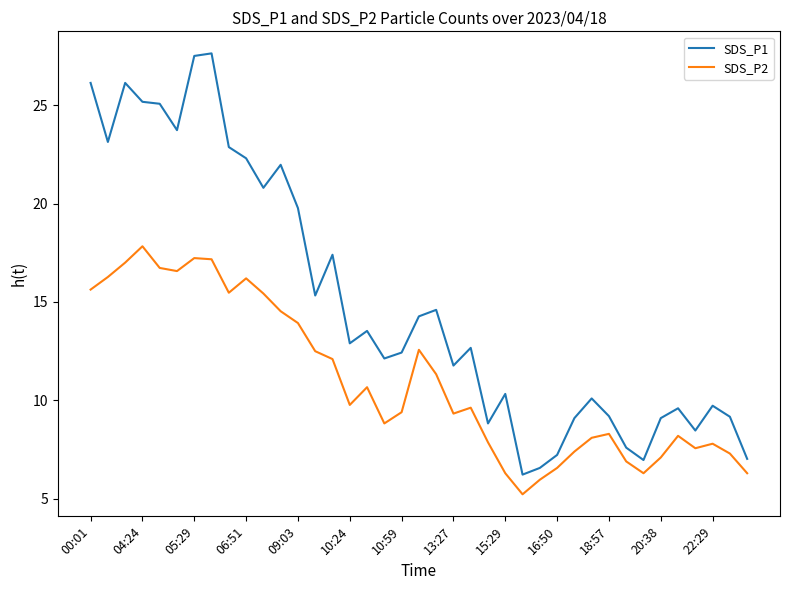

What is the difference between the maximum and minimum values in the SDS_P2 series?

12.6